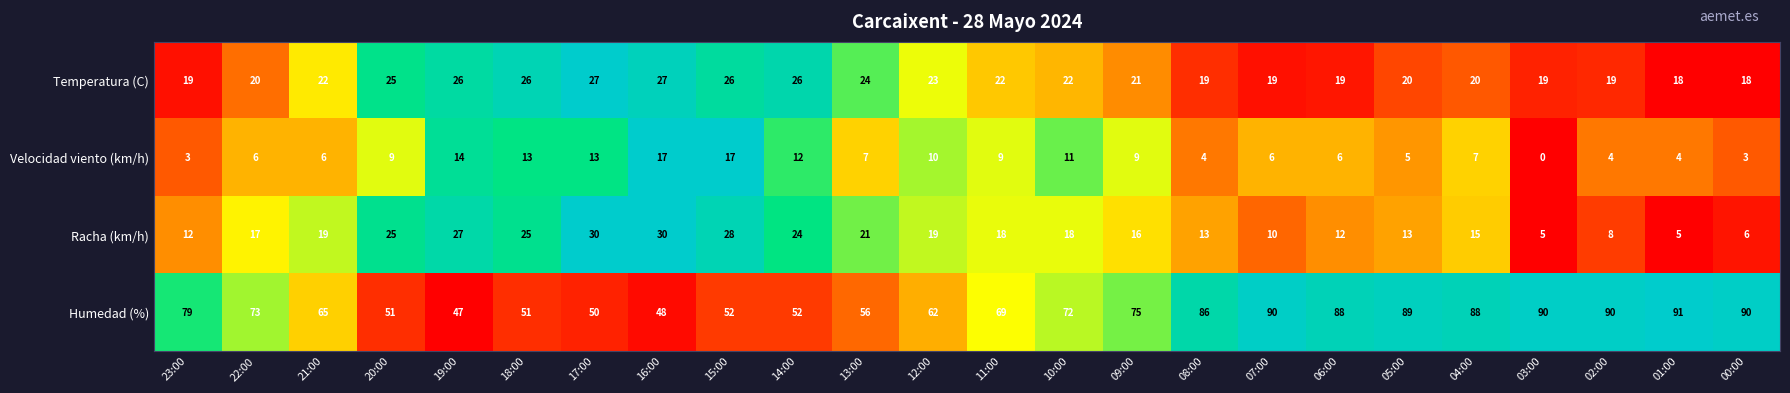

What is the sum of the Temperatura (C) values at 00:00 and 01:00?

36